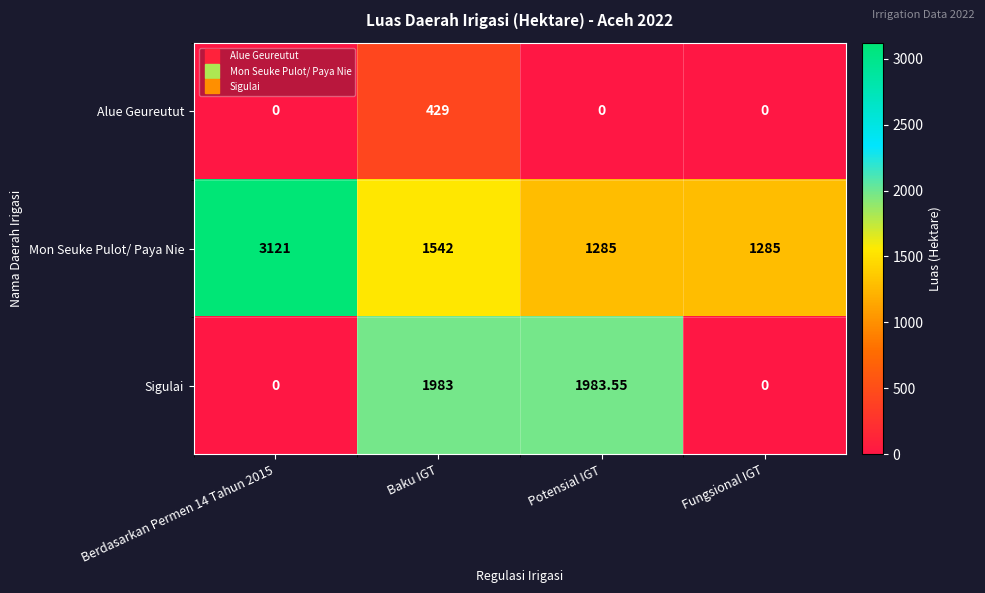

Between Potensial IGT and Fungsional IGT, which series saw the biggest shift?

Sigulai